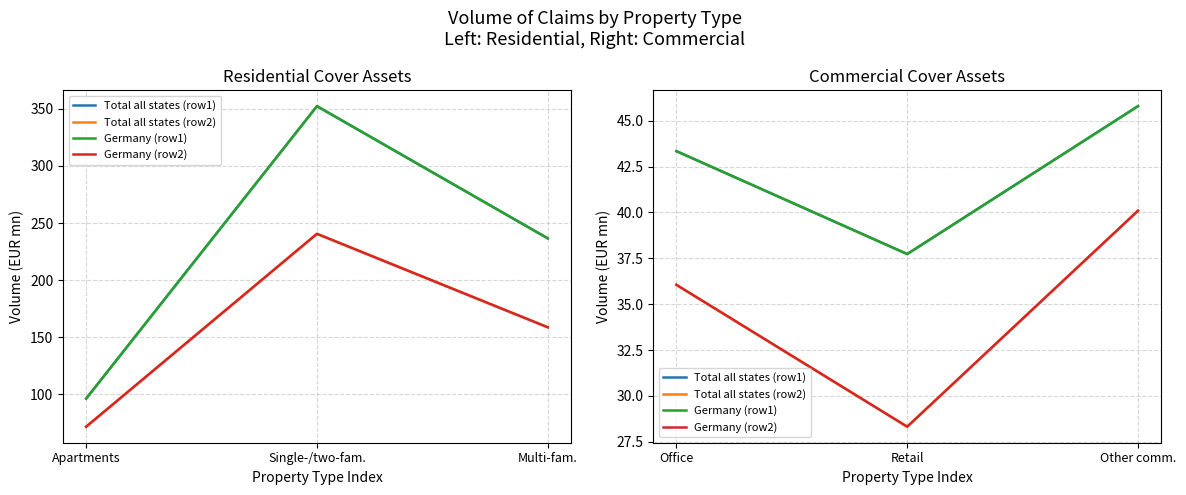

What is the label of the 2nd point from the left?

Retail